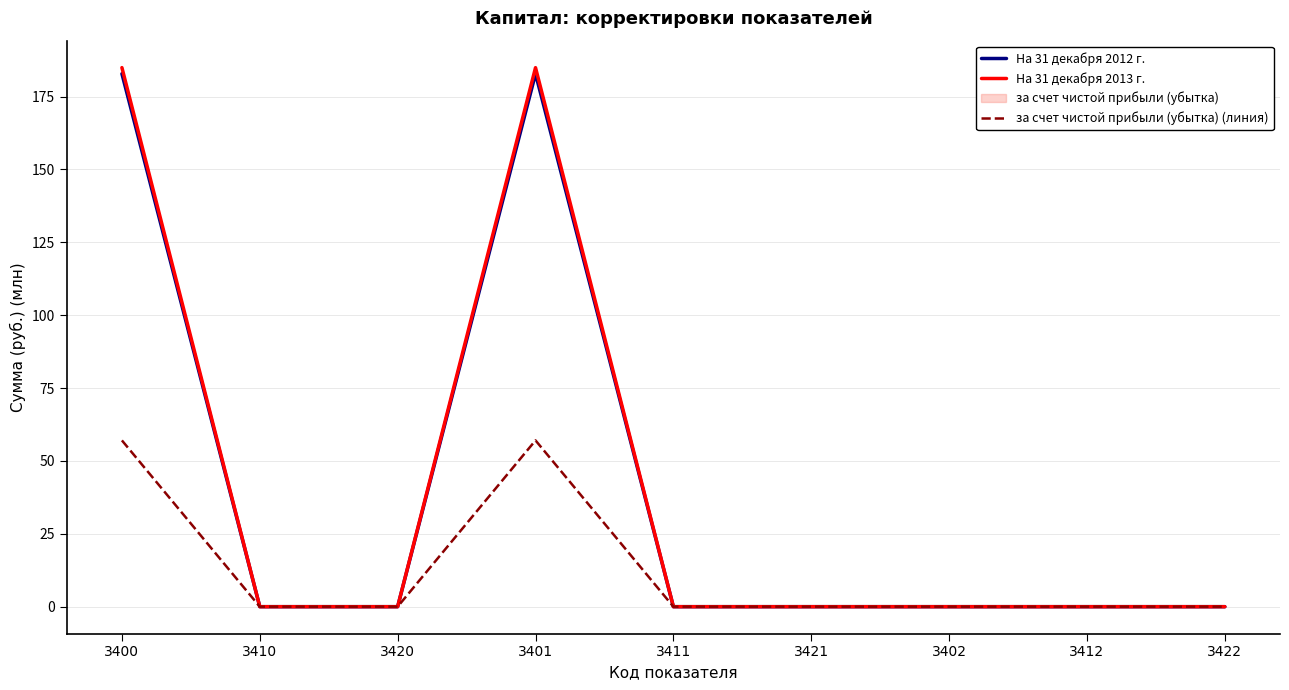

At which label is На 31 декабря 2012 г. closest to 91?

3410